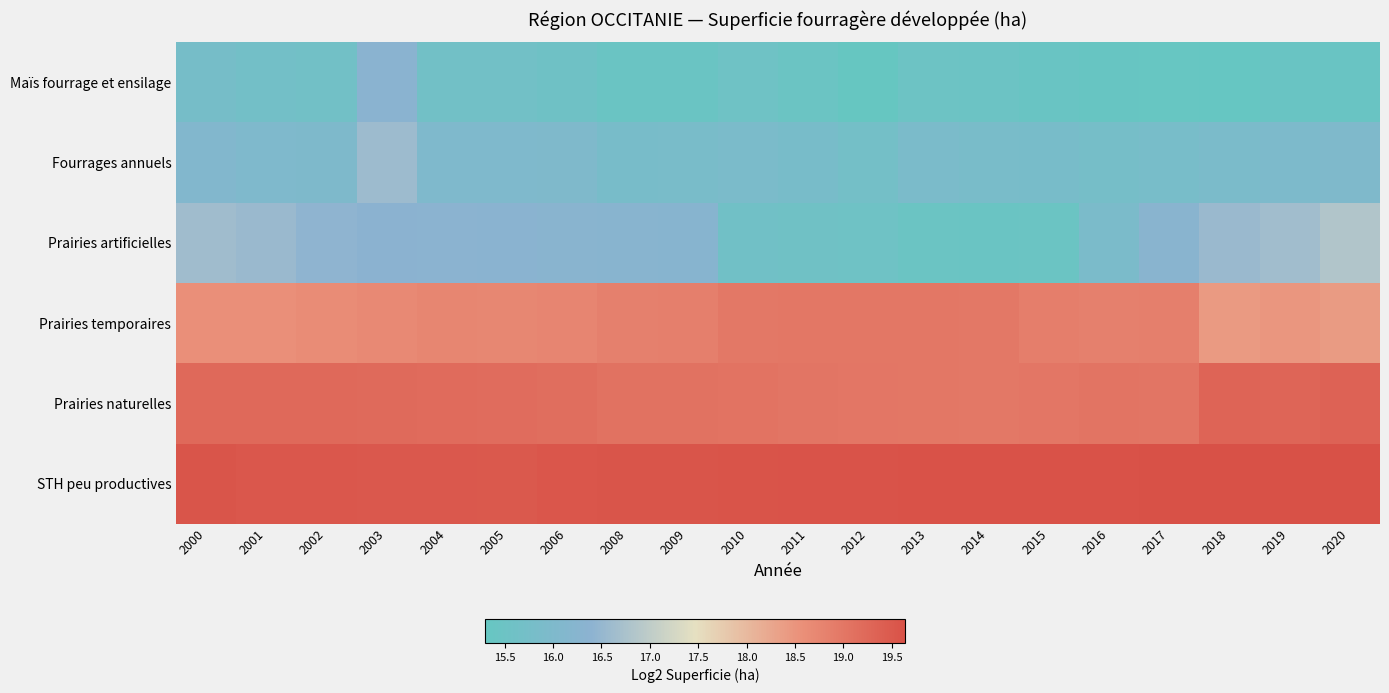

At 2009, list the series in order from smallest to largest.

Maïs fourrage et ensilage, Fourrages annuels, Prairies artificielles, Prairies temporaires, Prairies naturelles, STH peu productives